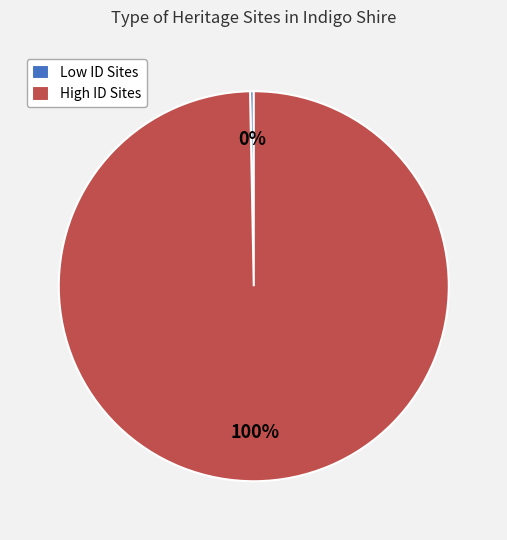

The Low ID Sites slice represents 0% of the pie. True or false?

True